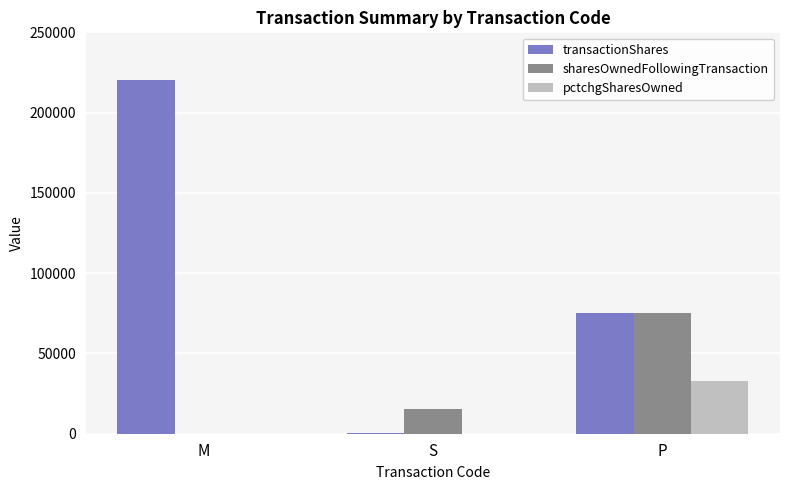

Which category has the highest value across all series?

M